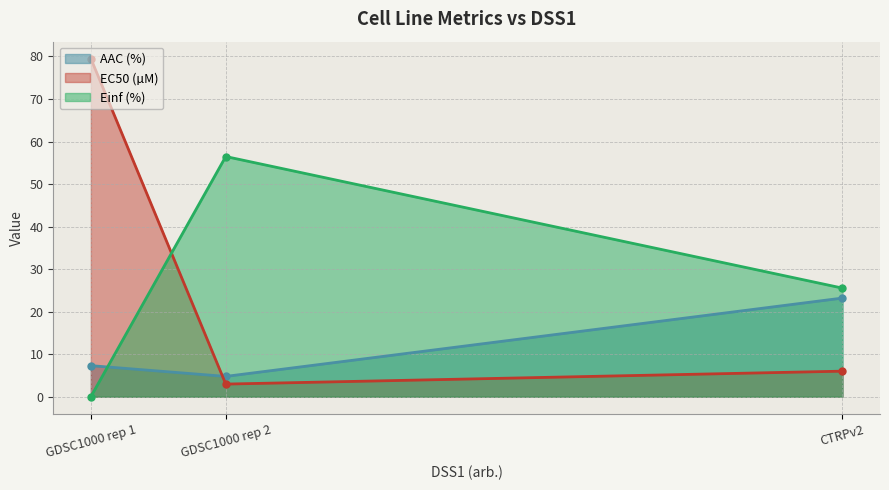

The value of Einf (%) at GDSC1000 rep 2 is 56.5. True or false?

True